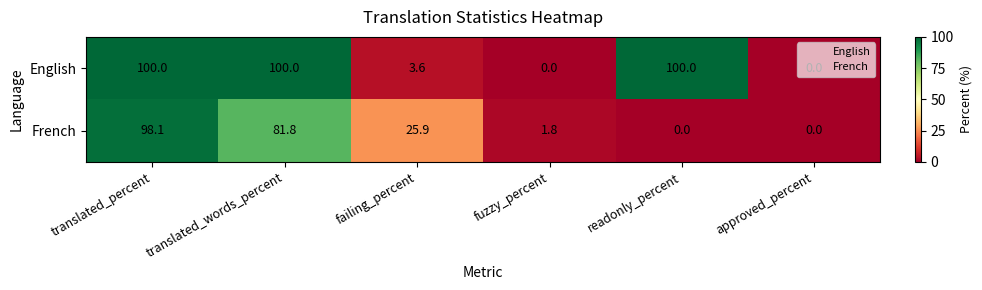

Which series has the largest range (max minus min)?

English